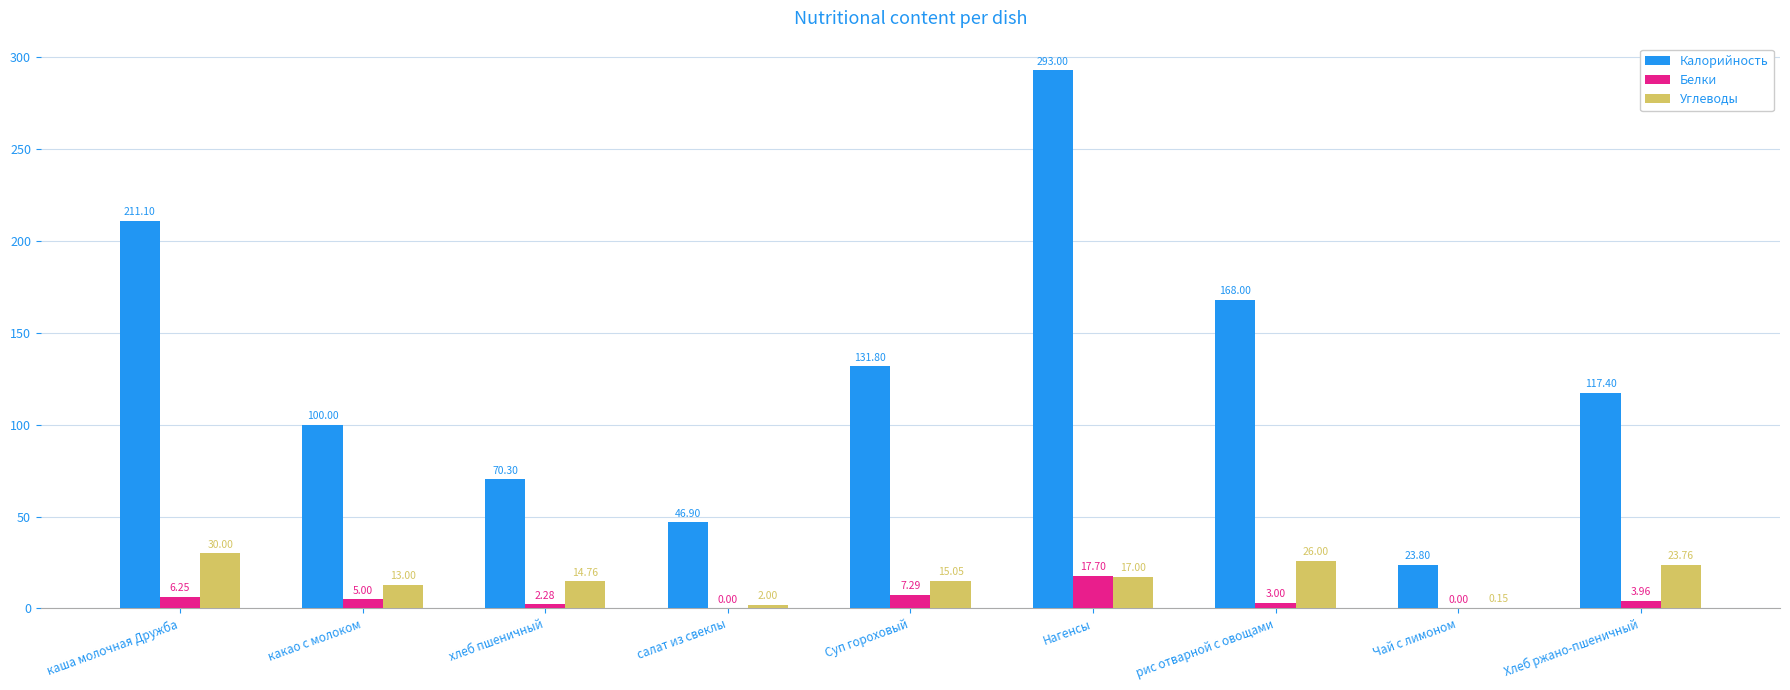

How many groups of bars are there?

9